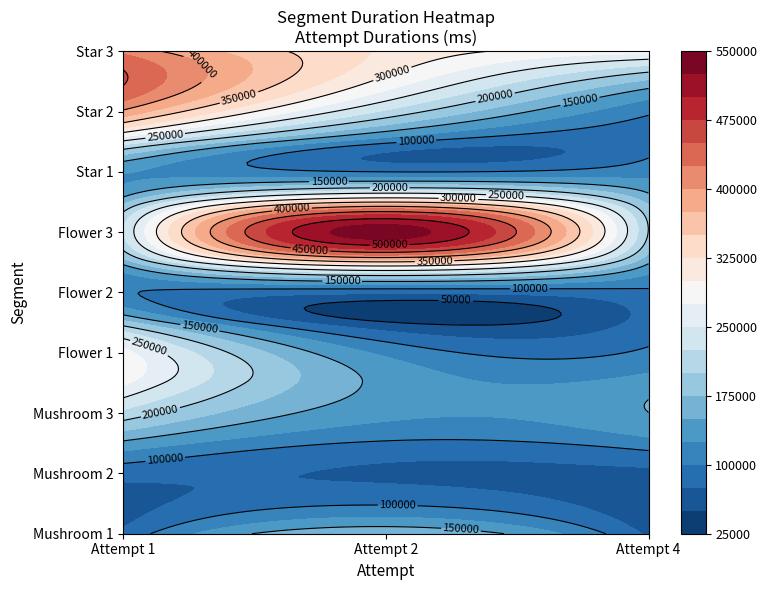

Reading right to left, what are all the values shown in this chart?

Mushroom 1: 70256	172112	81446
Mushroom 2: 68608	72015	84773
Mushroom 3: 149808	132424	217176
Flower 1: 105050	119360	284667
Flower 2: 95077	80799	102213
Flower 3: 198920	536814	224041
Star 1: 114983	99833	127230
Star 2: 104584	220543	395170
Star 3: 285928	321167	417613